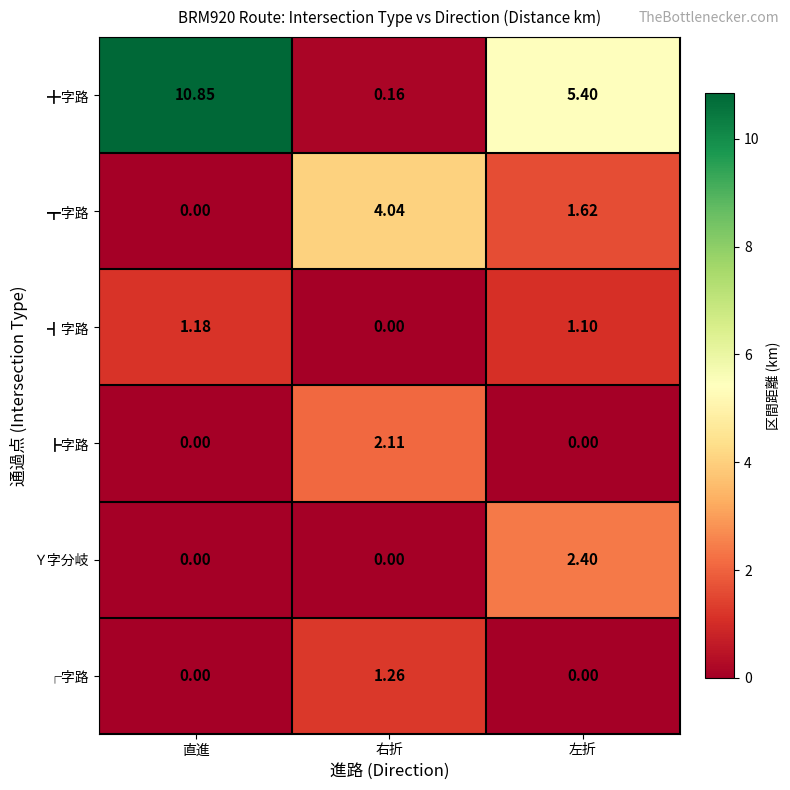

Which series has the largest total across all categories?

╋字路